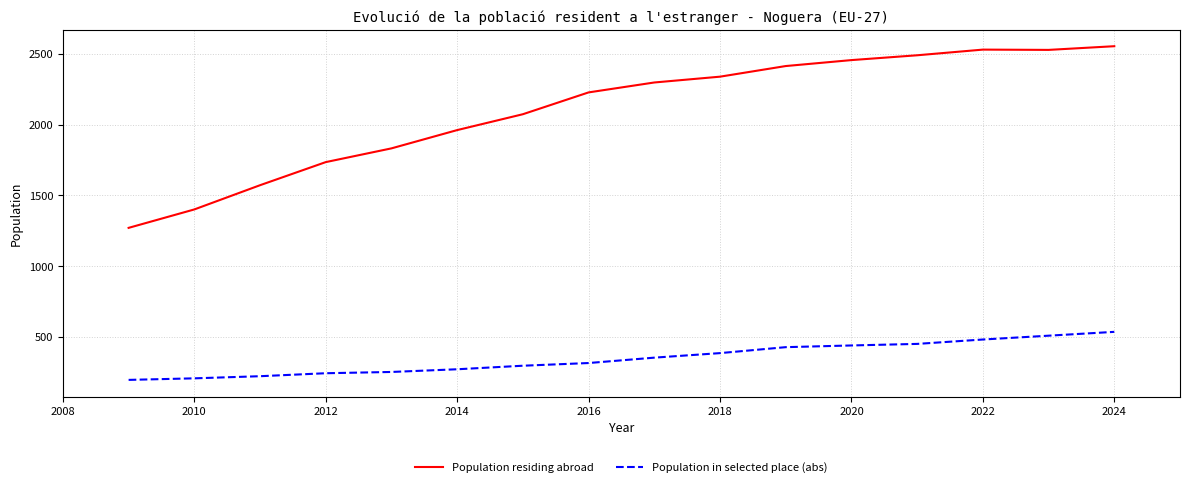

True or false: Population in selected place (abs) and Population residing abroad cross at least once.

False